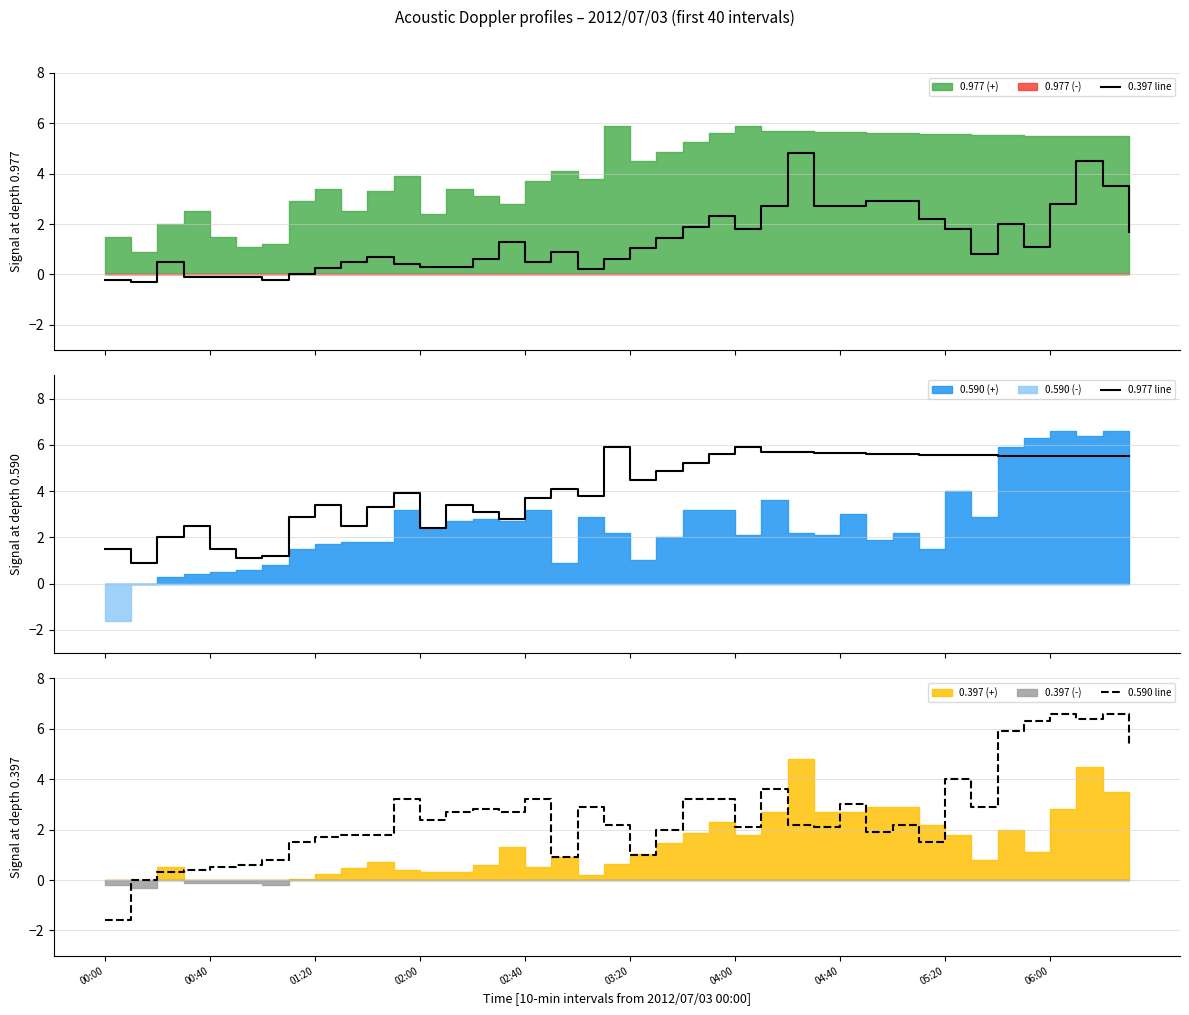

What is the highest value of the 0.397 line series?

4.8